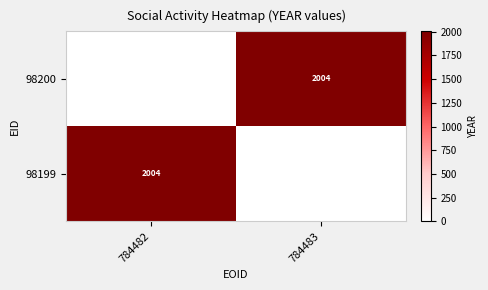

The 98199 series shows 1043 at 784482. True or false?

False